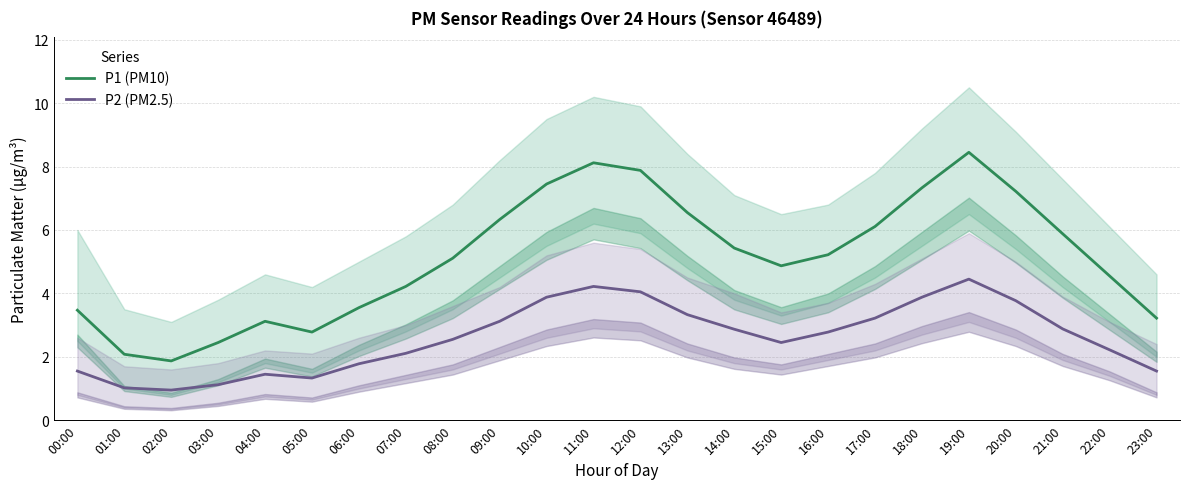

How many data points in P2 (PM2.5) are less than 2?

8